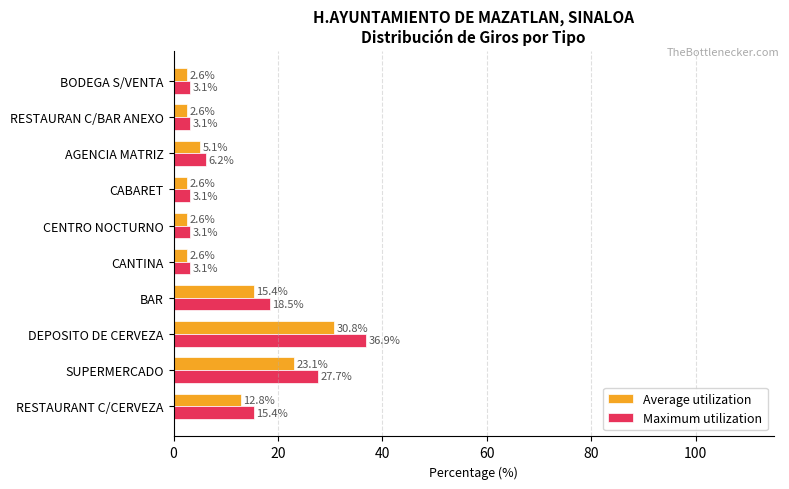

Which series has the largest range (max minus min)?

Maximum utilization